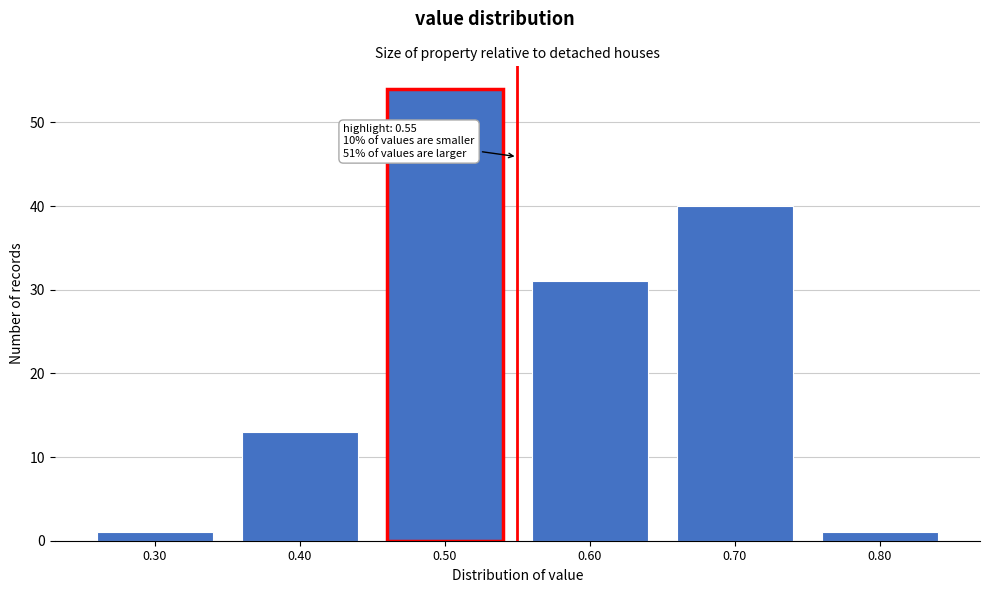

Over which range of the x-axis is the bar tallest?

0.45 to 0.55